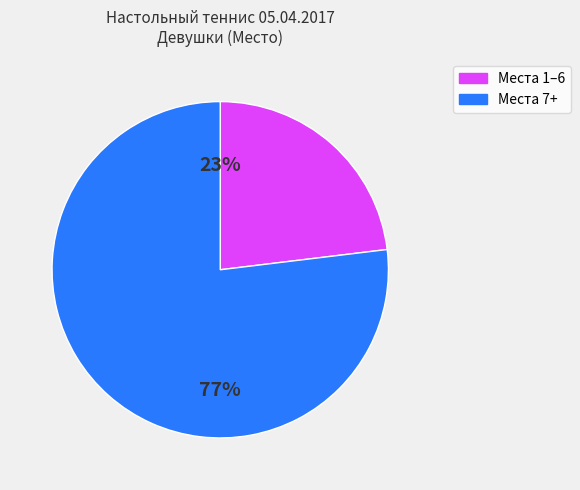

To the nearest percent, what is the average slice percentage?

50%